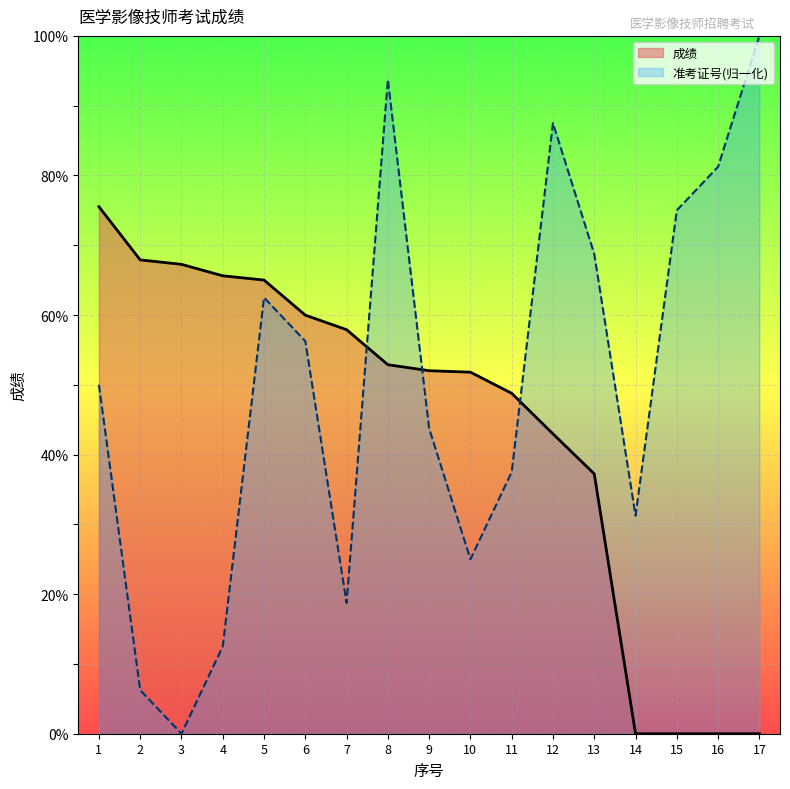

At which label is the value closest to 37?

13